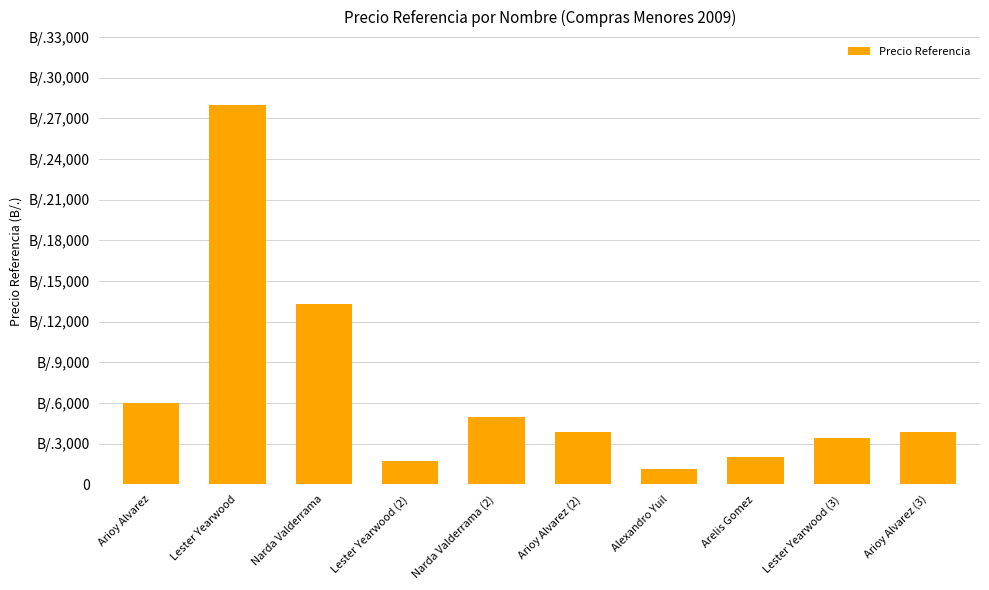

Does the chart contain any negative values?

No